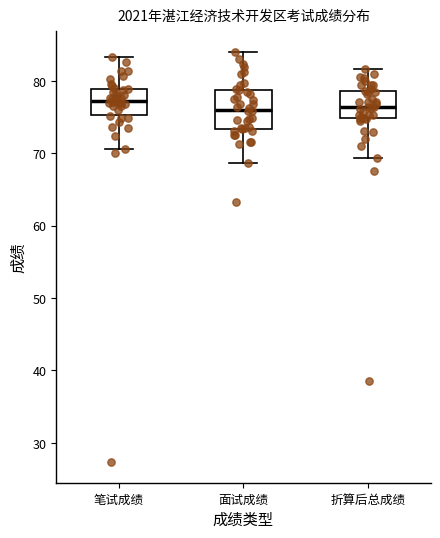

Reading left to right, read every box against the y-axis: the position of its median line, the range the box covers, and the ends of its whiskers. The values are not printed on the chart, so give them approximately, as read against the axis.

笔试成绩: median 77, box 75 to 79, whiskers 71 to 83
面试成绩: median 76, box 73 to 79, whiskers 69 to 84
折算后总成绩: median 76, box 75 to 79, whiskers 69 to 82